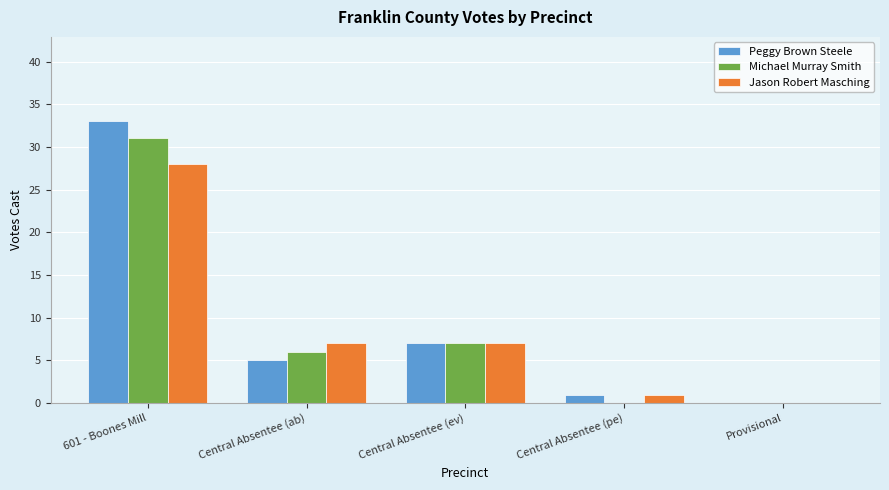

Between Central Absentee (ev) and Central Absentee (pe), which series saw the biggest shift?

Michael Murray Smith